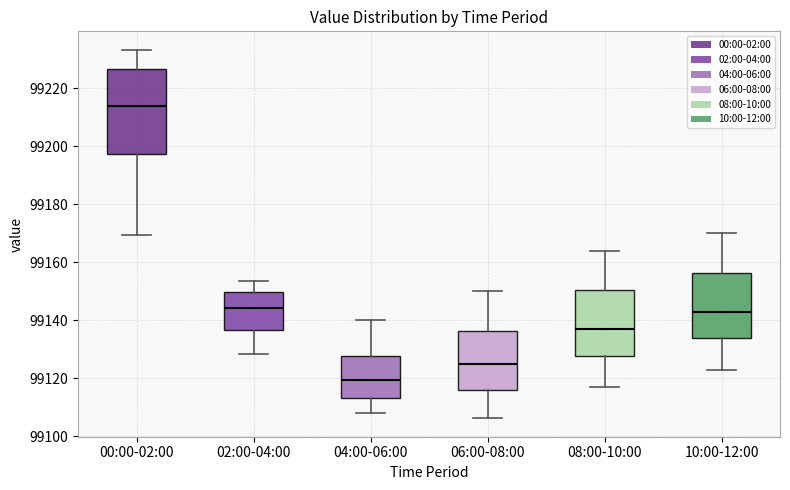

Which box's median line is the highest?

00:00-02:00